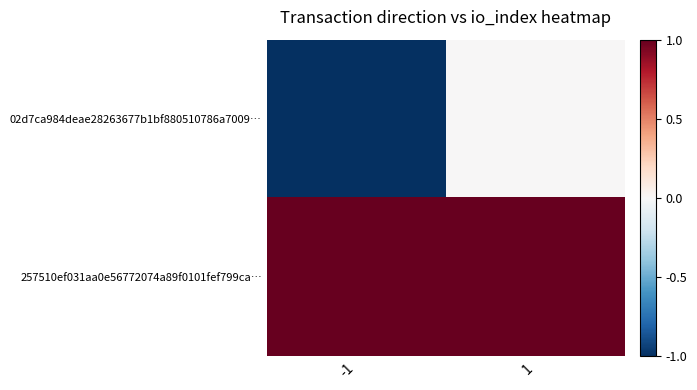

Rank the series at 1 from highest to lowest value.

257510ef031aa0e56772074a89f0101fef799ca…, 02d7ca984deae28263677b1bf880510786a7009…